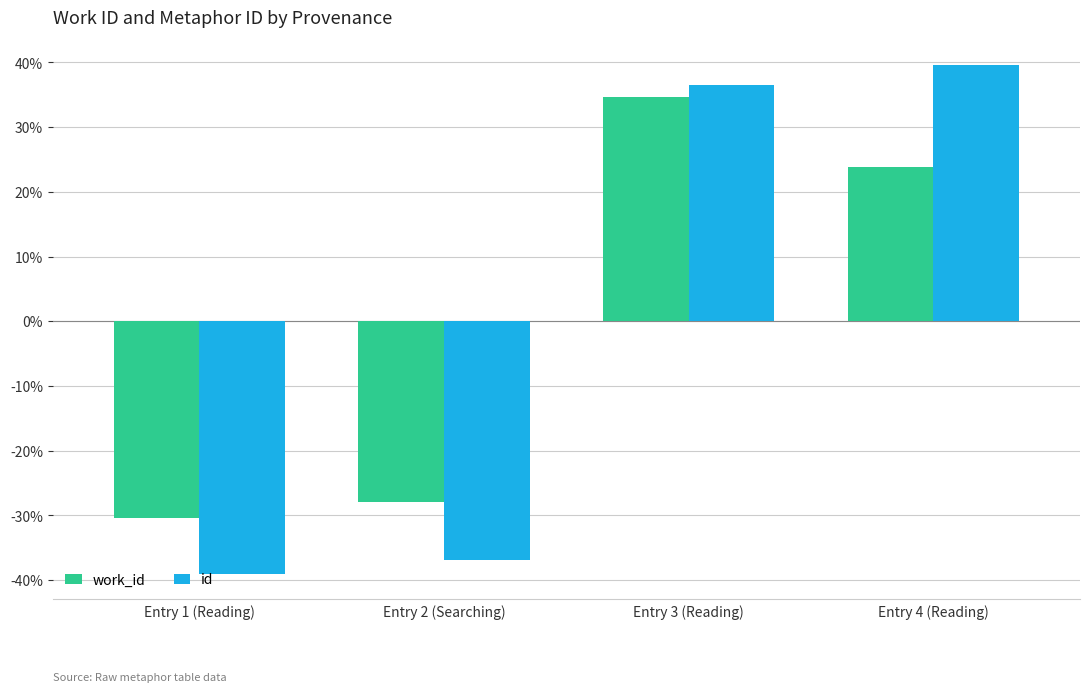

How many negative values does the id series have?

2